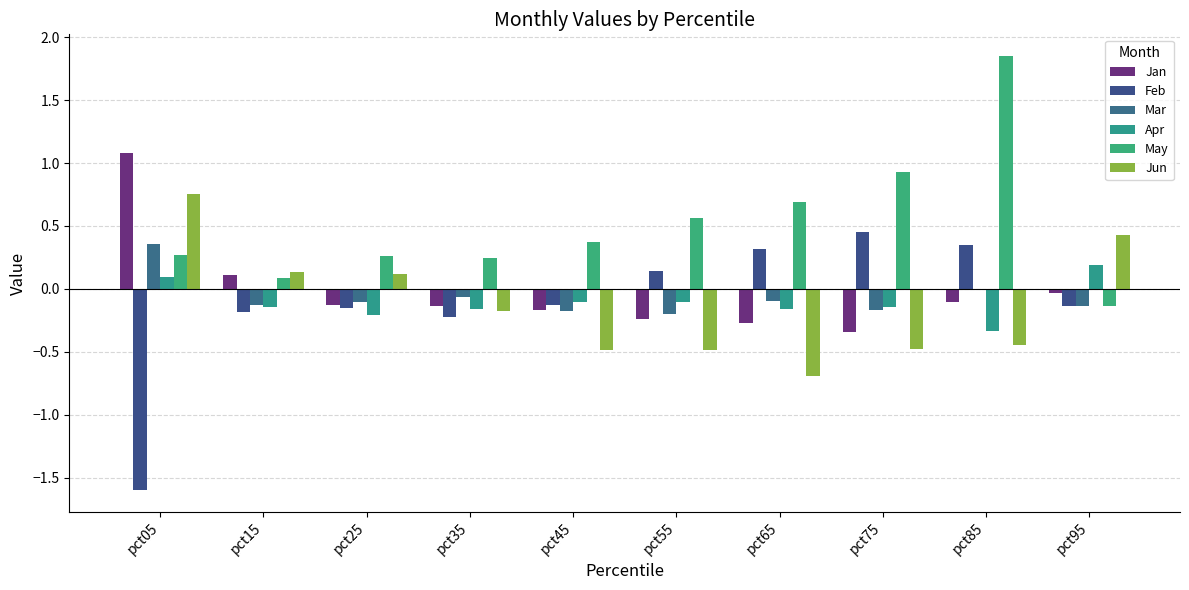

Which category has the highest value across all series?

pct85